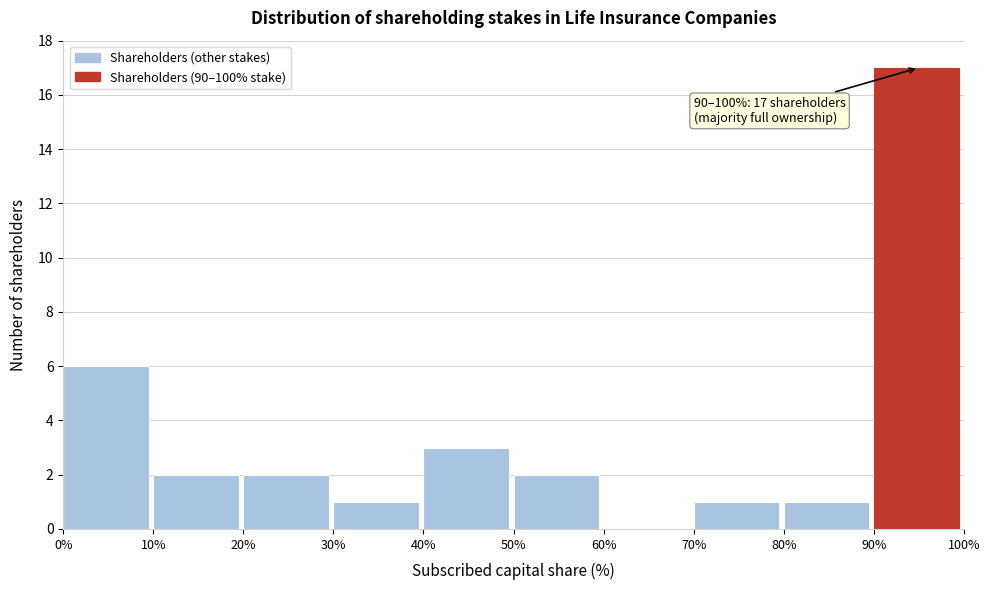

Which range on the x-axis has the tallest bar?

90% to 100%